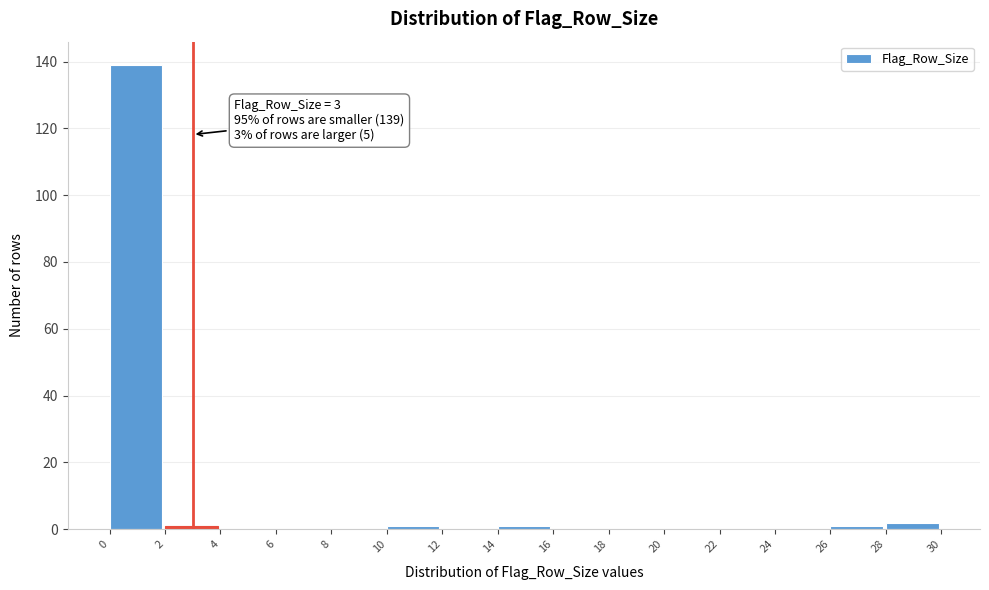

Over which range of the x-axis is the bar tallest?

0 to 2